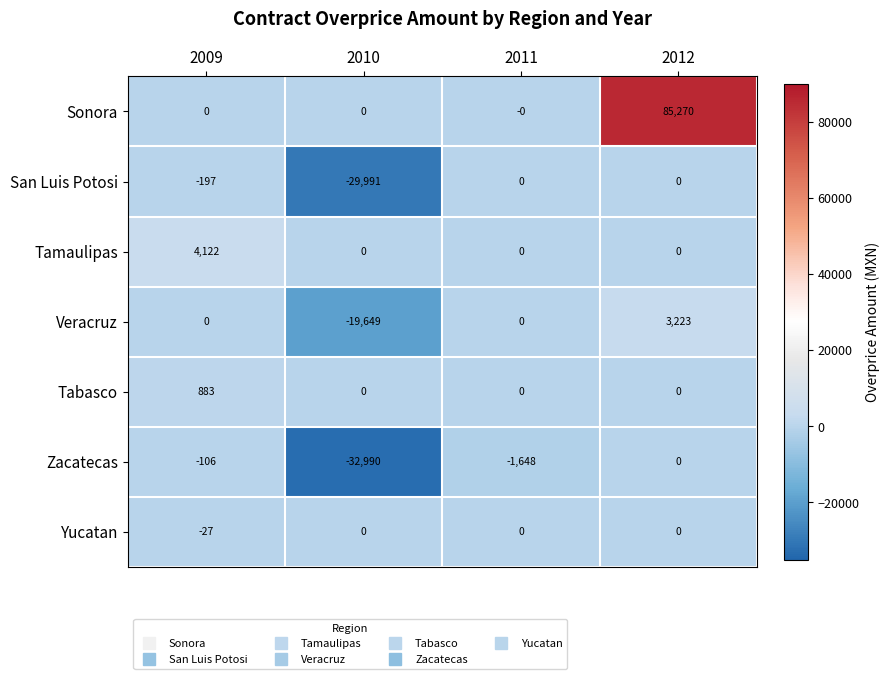

Reading left to right, extract all data points from this chart.

Sonora: 0	0	0	85270
San Luis Potosi: -197	-29991	0	0
Tamaulipas: 4122	0	0	0
Veracruz: 0	-19649	0	3223
Tabasco: 883	0	0	0
Zacatecas: -106	-32990	-1648	0
Yucatan: -27	0	0	0